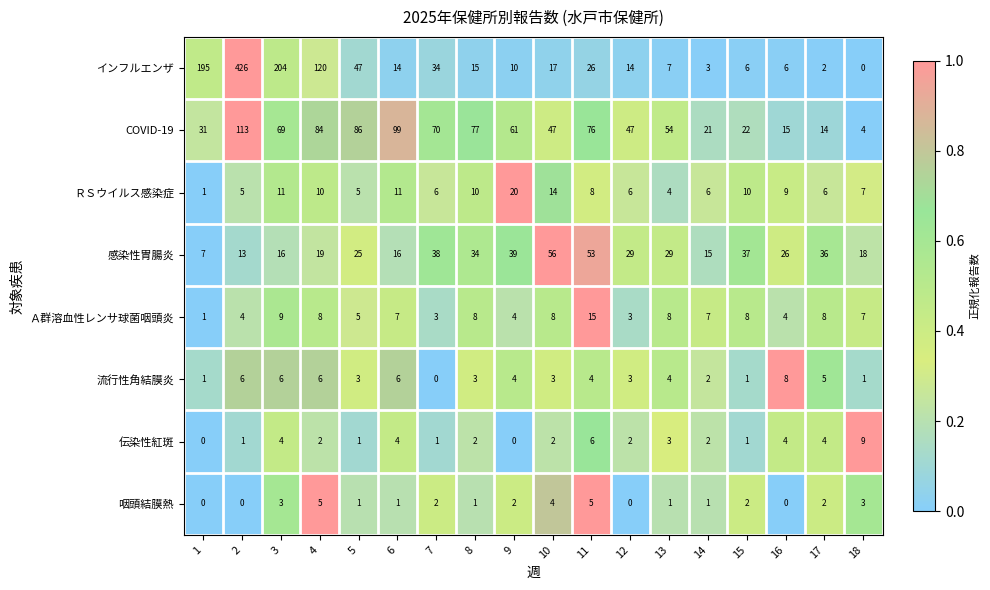

What is the difference between the 感染性胃腸炎 values at 1 and 6?

9